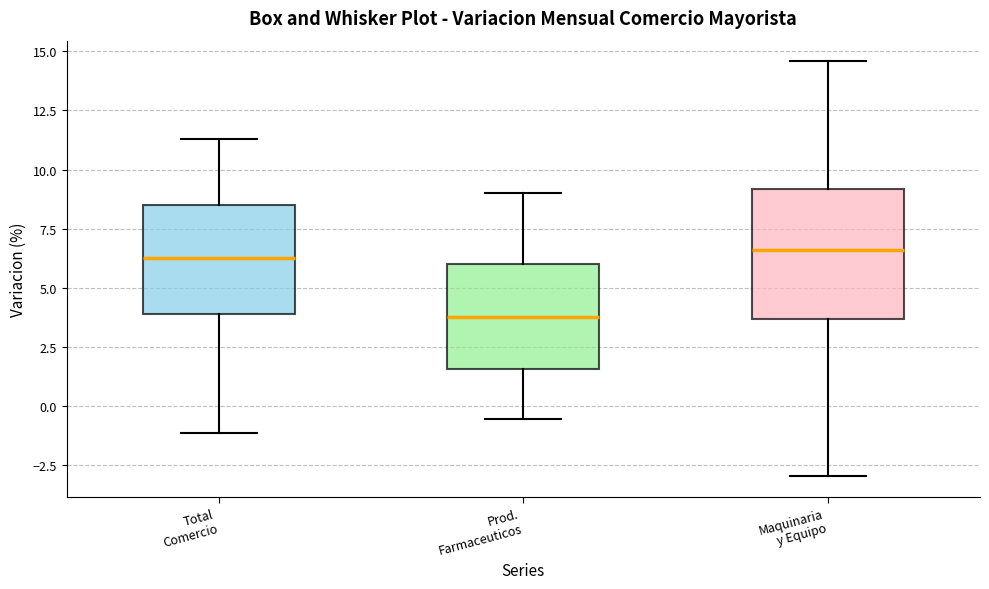

Which box is the tallest, from its lower edge to its upper edge?

Maquinaria y Equipo